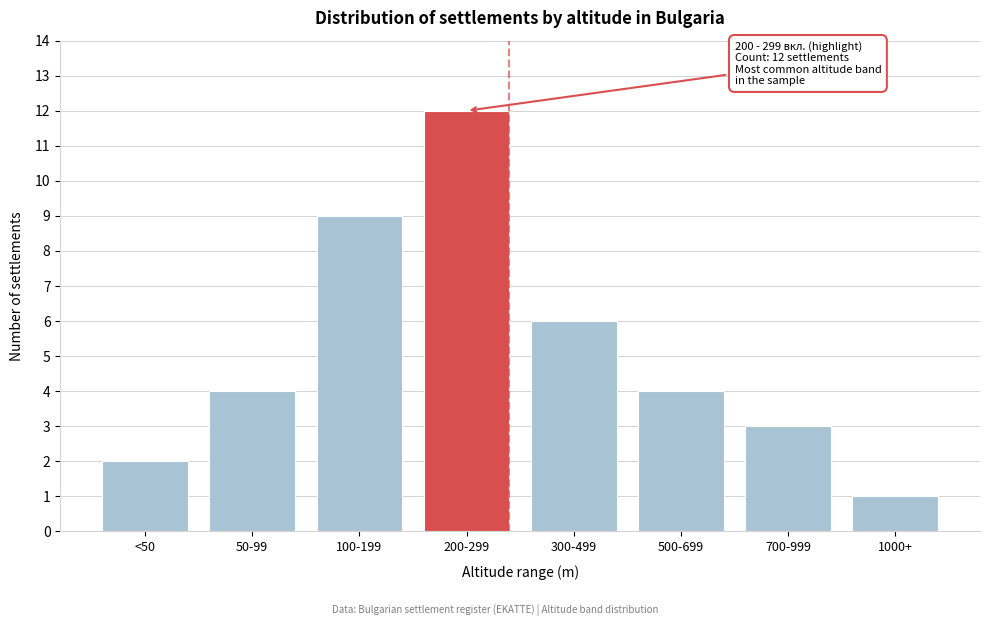

Reading right to left, what are all the values shown in this chart?

1	3	4	6	12	9	4	2